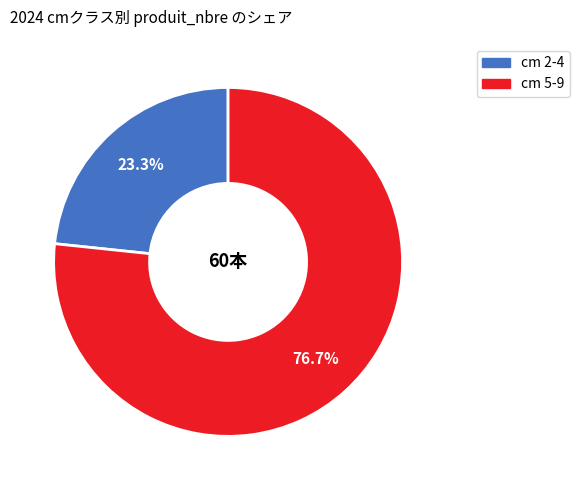

How many segments does this pie chart have?

2